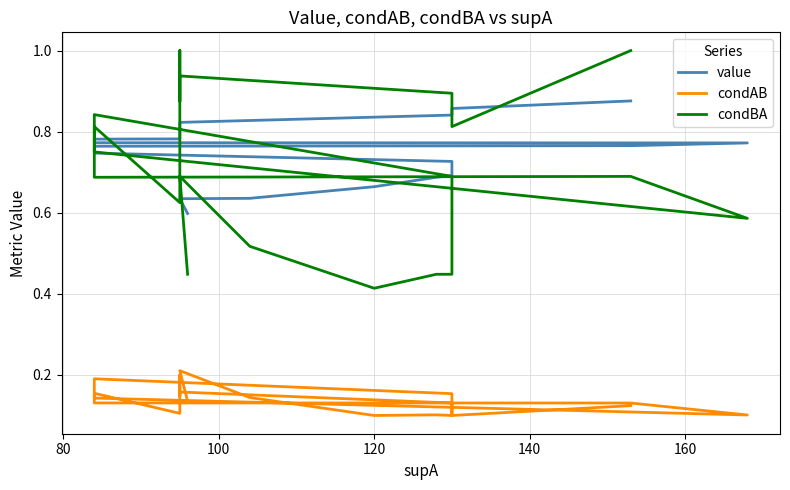

True or false: condAB has more than 2 points higher than both neighbors.

True